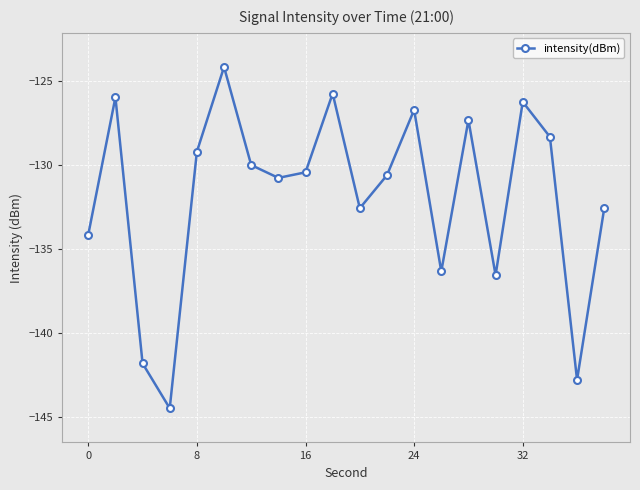

Reading left to right, what are all the values shown in this chart?

-134.2	-126.0	-141.8	-144.5	-129.2	-124.2	-130.0	-130.8	-130.5	-125.8	-132.6	-130.6	-126.7	-136.4	-127.3	-136.6	-126.3	-128.3	-142.8	-132.6